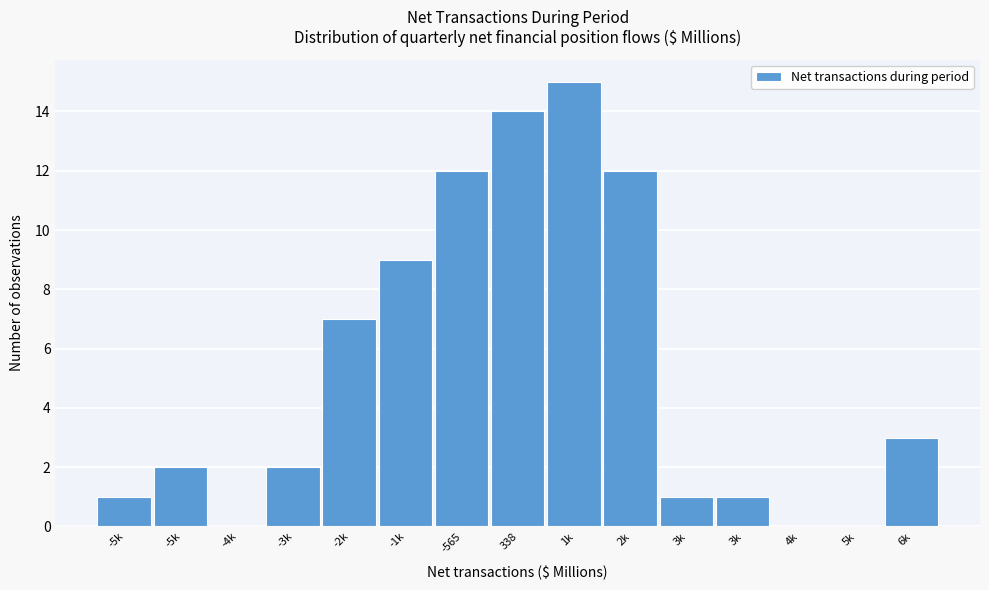

Count the number of categories in the chart.

15